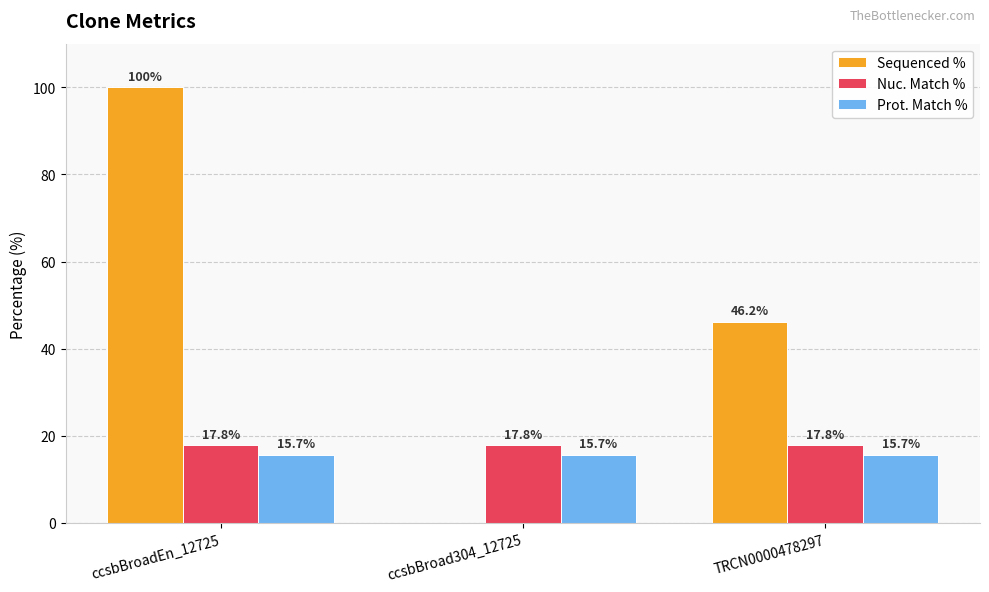

Which series has the largest total across all categories?

Sequenced %